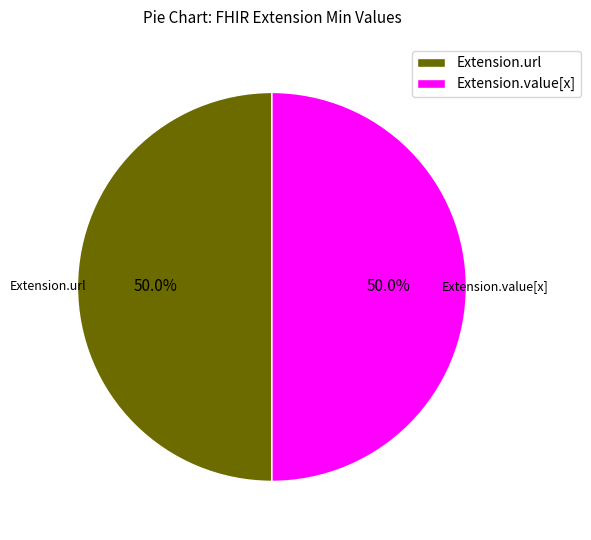

What is the ratio of the value at Extension.value[x] to the value at Extension.url?

1.0